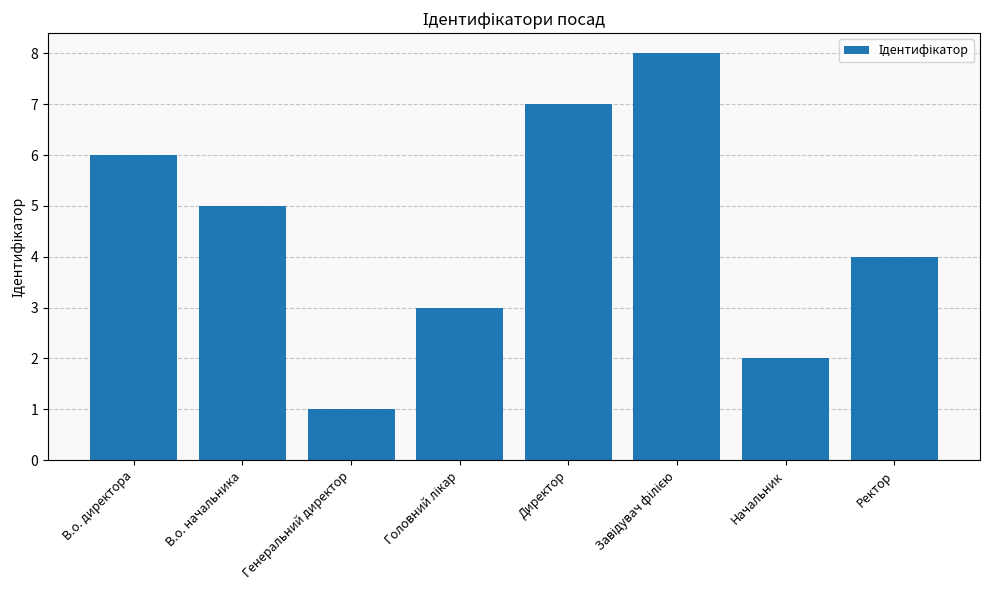

Which label corresponds to the smallest value in the chart?

Генеральний директор